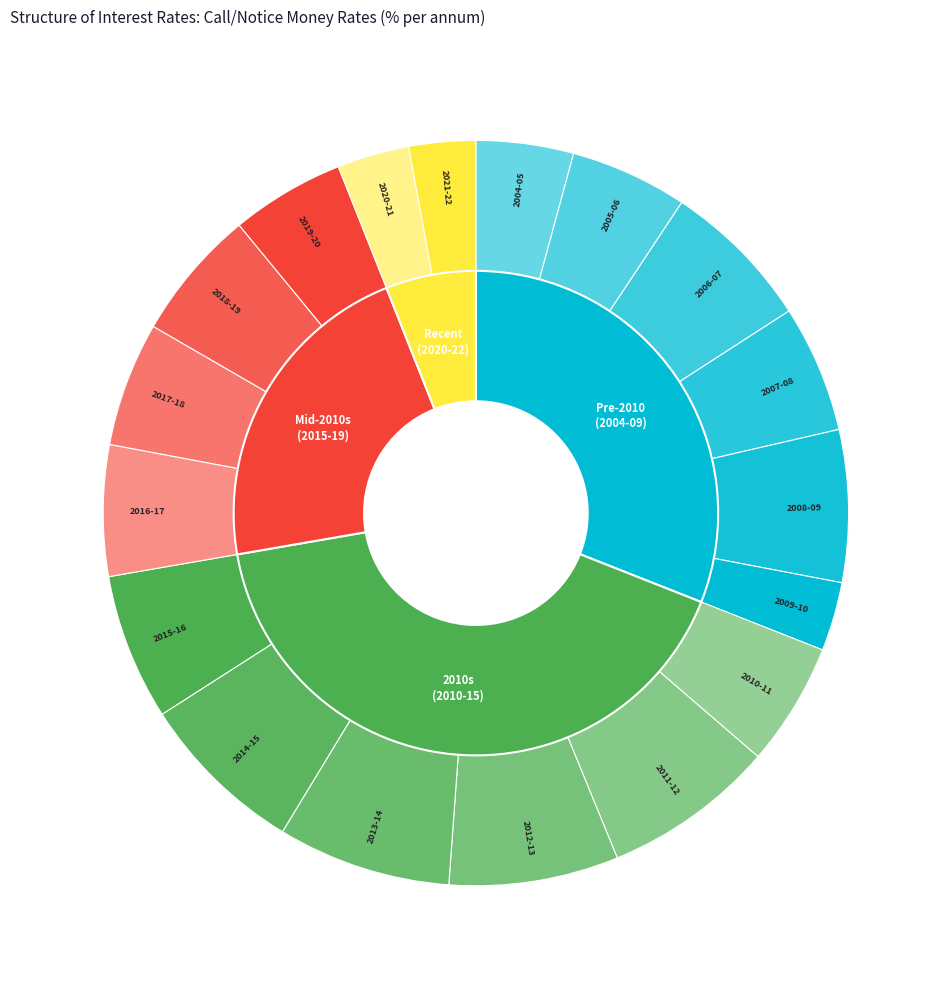

The 2012-13 slice represents 2% of the pie. True or false?

False